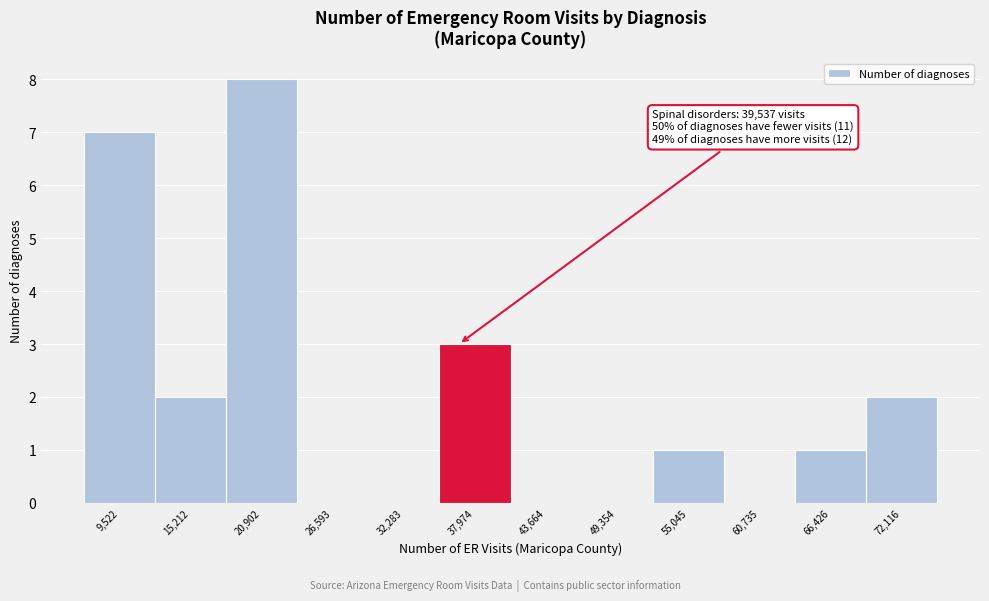

Reading left to right, transcribe all the data shown in this chart.

9,522=7	15,212=2	20,902=8	26,593=0	32,283=0	37,974=3	43,664=0	49,354=0	55,045=1	60,735=0	66,426=1	72,116=2